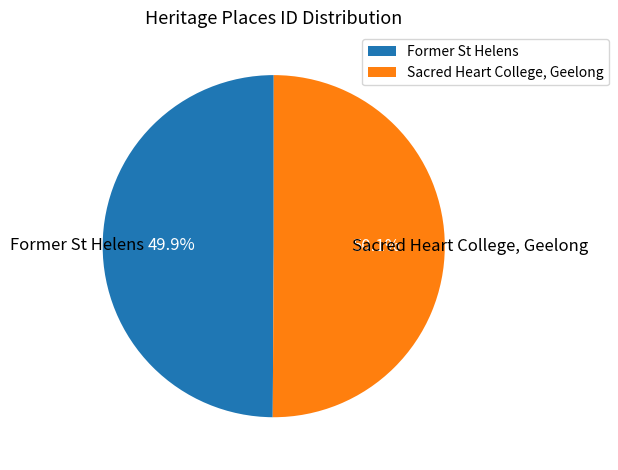

To the nearest percent, what percentage of the pie is Former St Helens?

50%